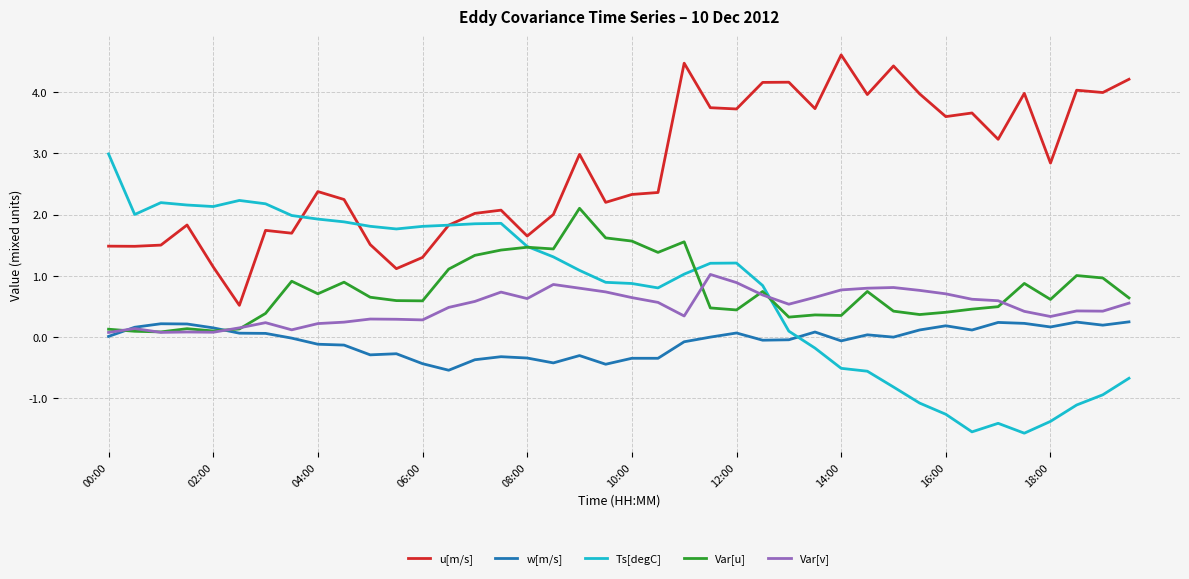

Which series ends up on top after the final intersection of w[m/s] and Ts[degC]?

w[m/s]